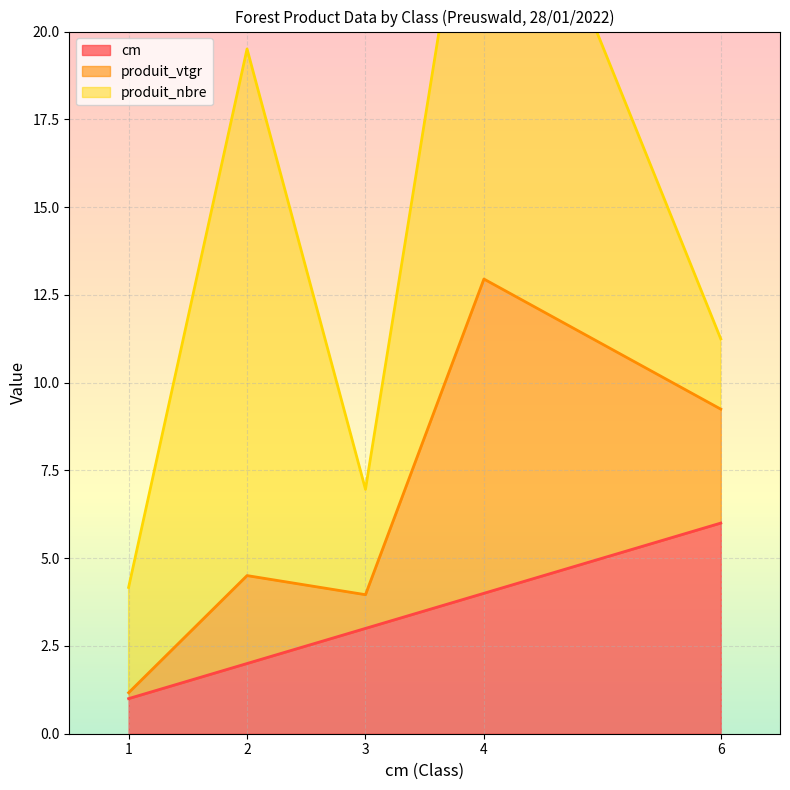

What is the difference between the cm values at 6 and 3?

3